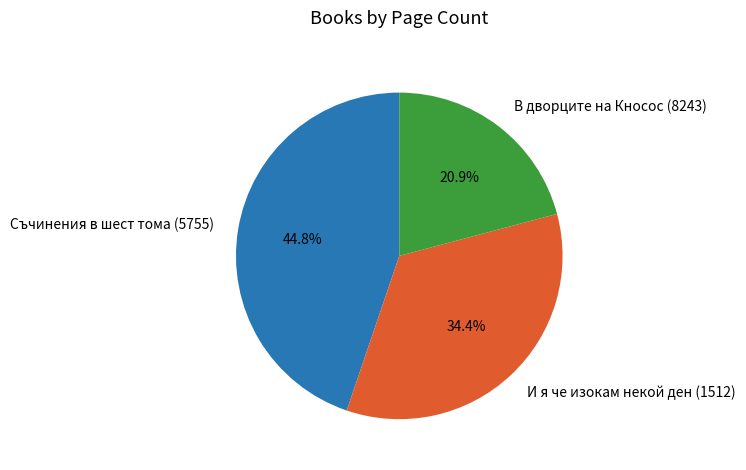

Count the number of slices in the pie.

3